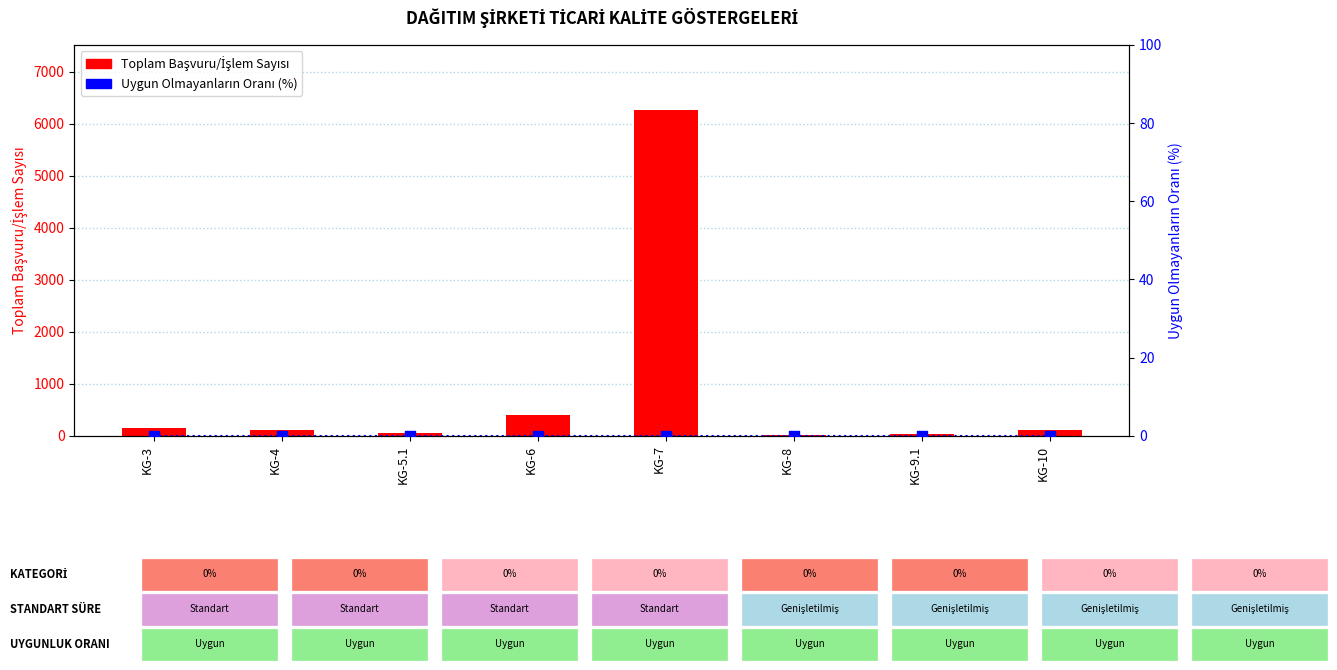

What is the total value across all series at KG-7?

6262